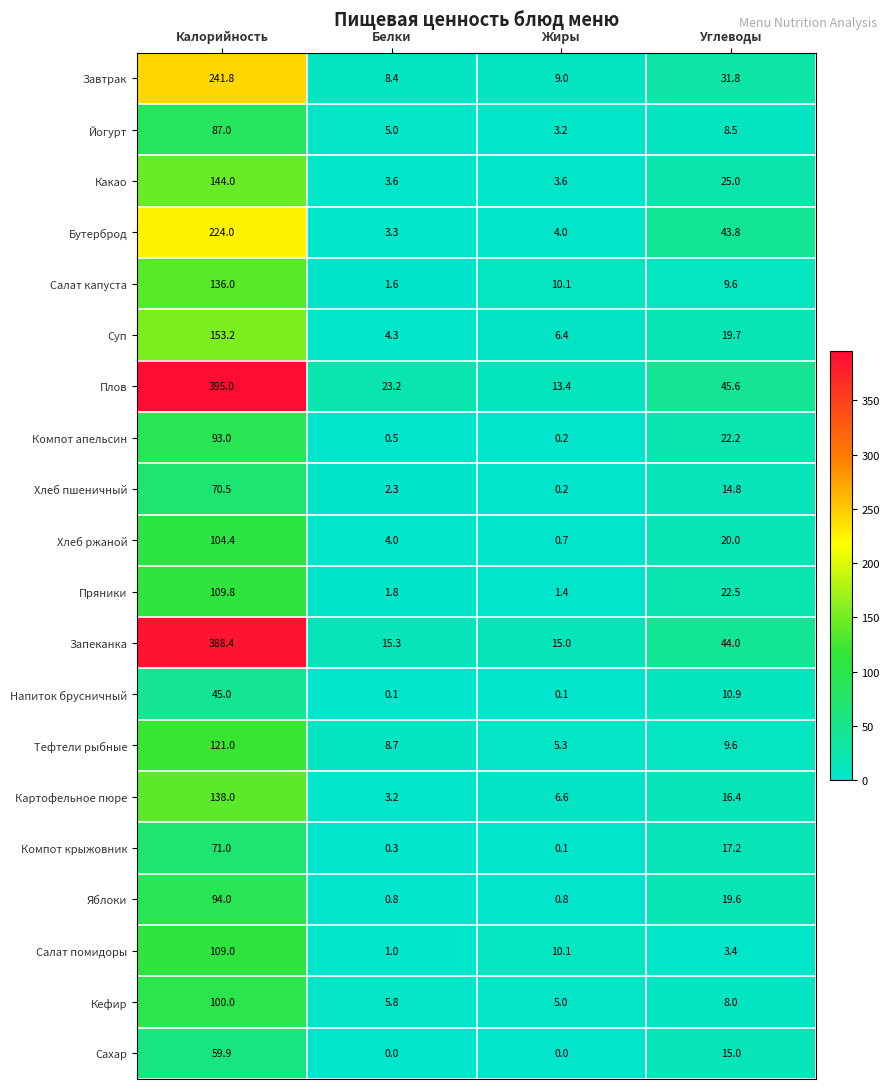

How many categories are shown in the chart?

4